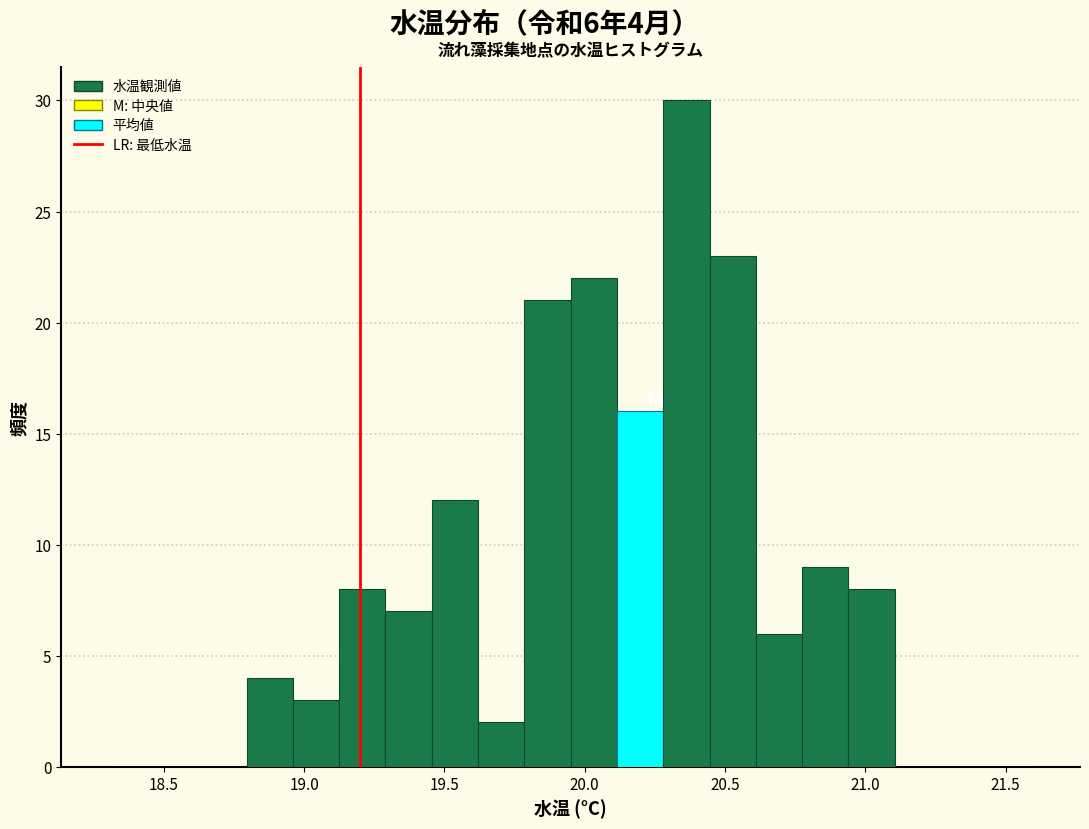

Read against the x-axis, roughly where is the centre of the tallest bar?

20.35